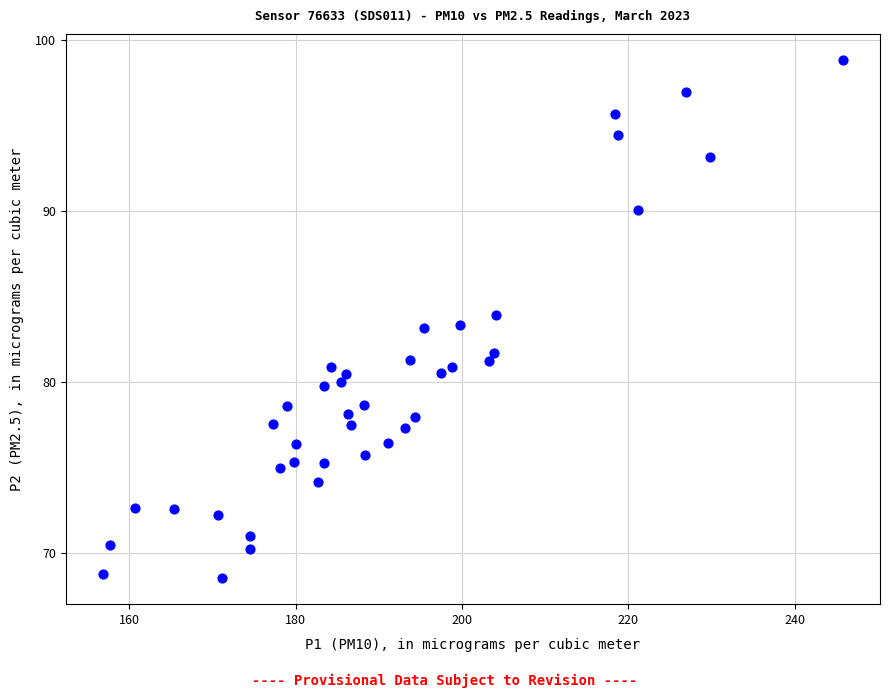

What is the range of X values (max minus min)?

89.0